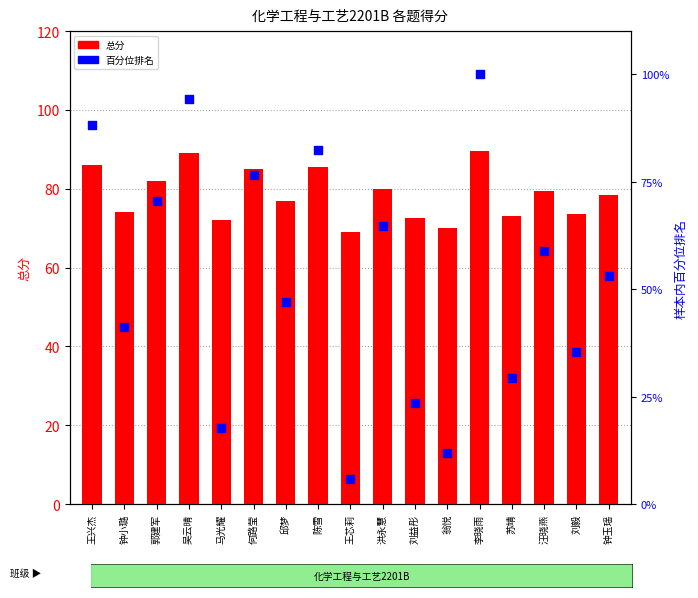

What is the total value across all series at 汪晓燕?

138.3